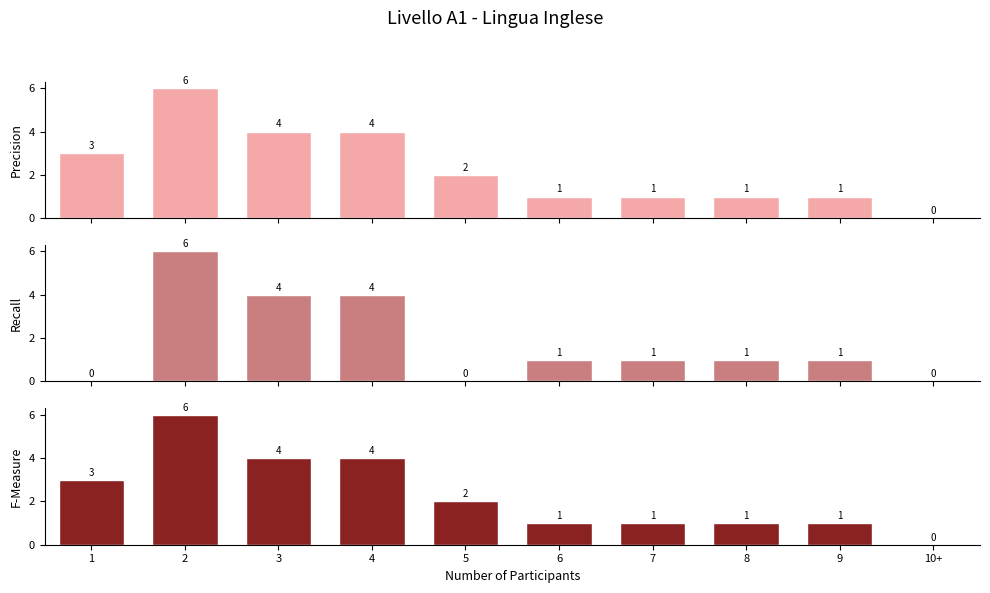

Which has a higher value, 6 or 8?

6